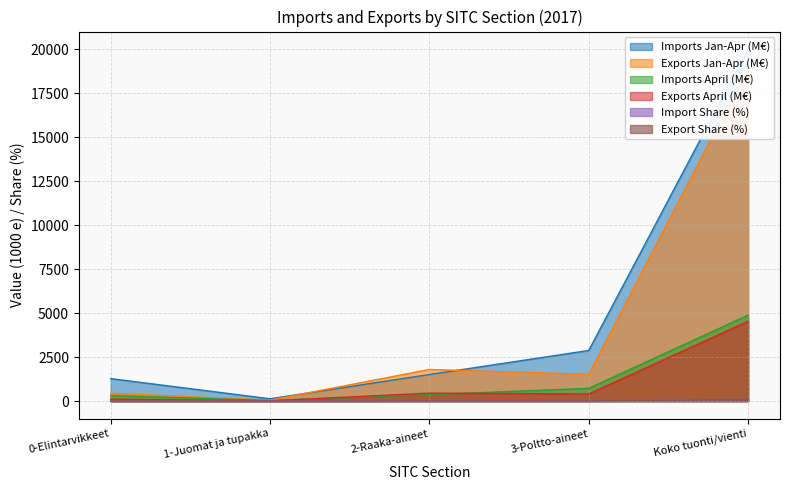

At which category is the sum across all series the highest?

Koko tuonti/vienti